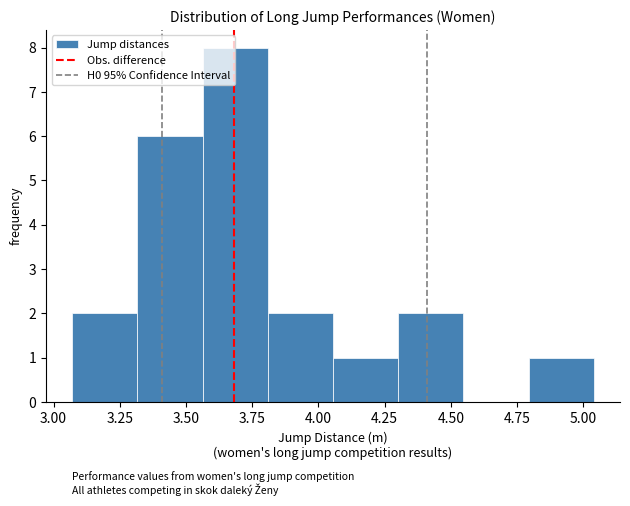

Reading left to right, transcribe this chart: for each bar, give the range it covers on the x-axis and its height. Neither the bar edges nor the heights are printed on the chart, so give them approximately, as read against the axes.

3.05 to 3.30: 2
3.30 to 3.55: 6
3.55 to 3.80: 8
3.80 to 4.05: 2
4.05 to 4.30: 1
4.30 to 4.55: 2
4.55 to 4.80: 0
4.80 to 5.05: 1